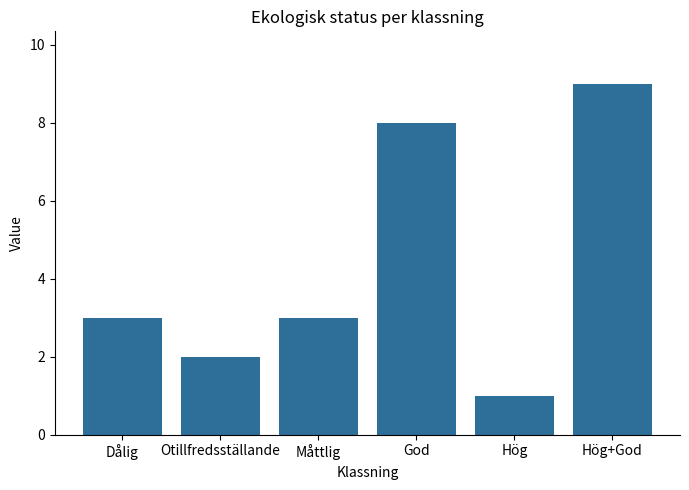

What position from the left is God?

4